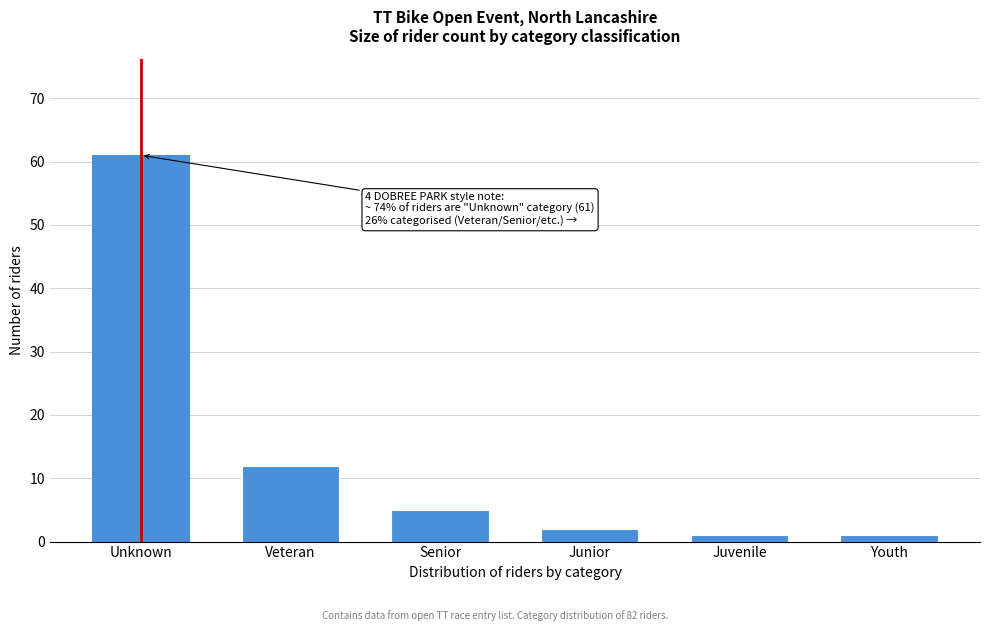

Reading left to right, extract all data points from this chart.

61	12	5	2	1	1